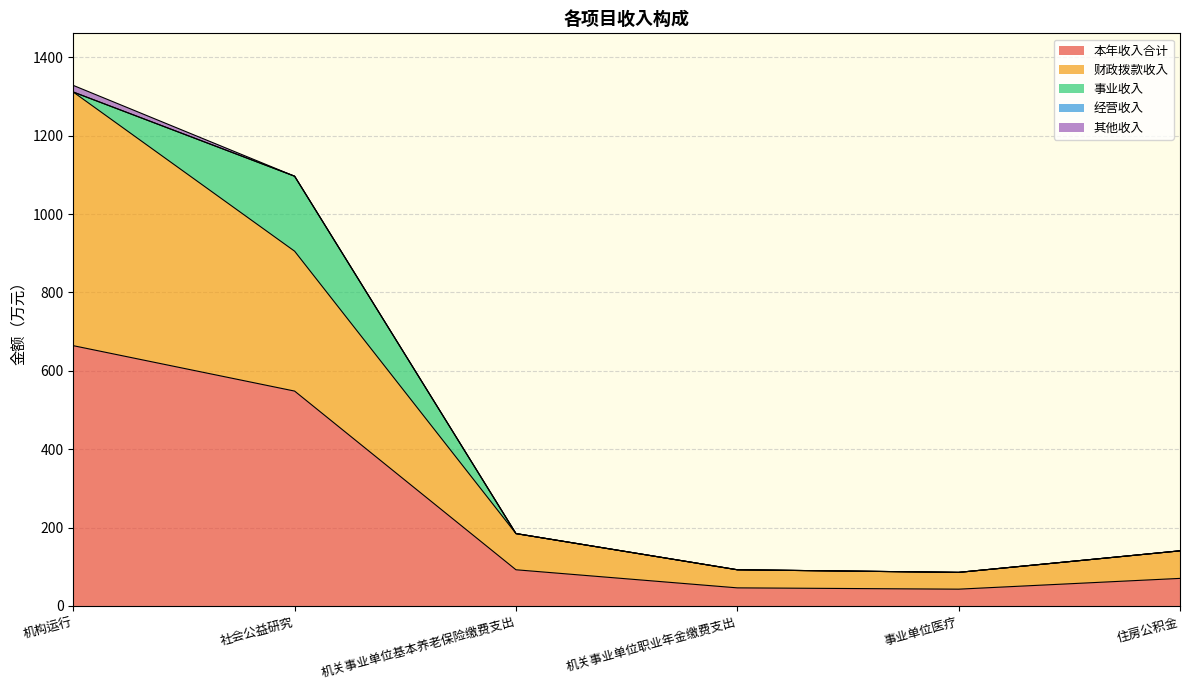

What is the lowest value of the 财政拨款收入 series?

42.9